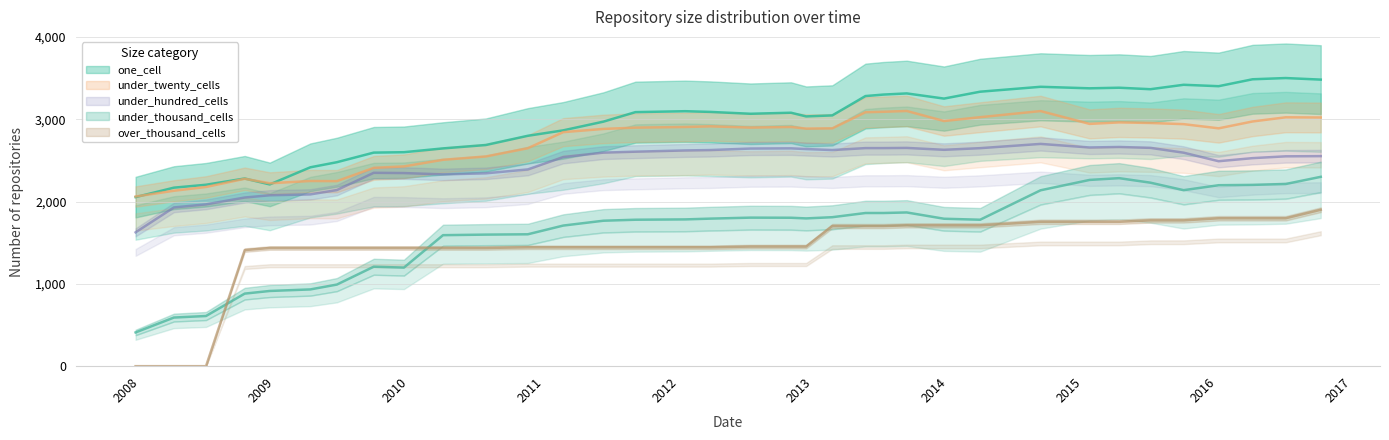

What is the average value of the under_hundred_cells series?

2450.7